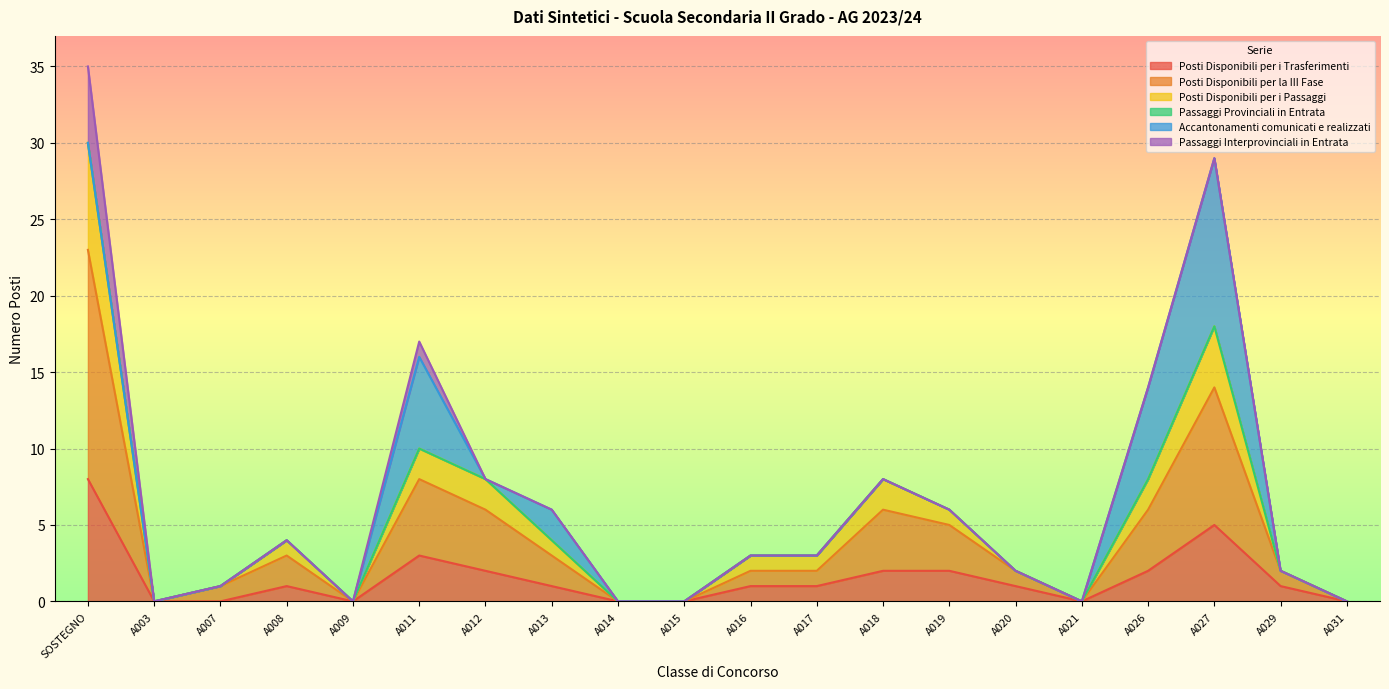

What is the total value across all series at A013?

6